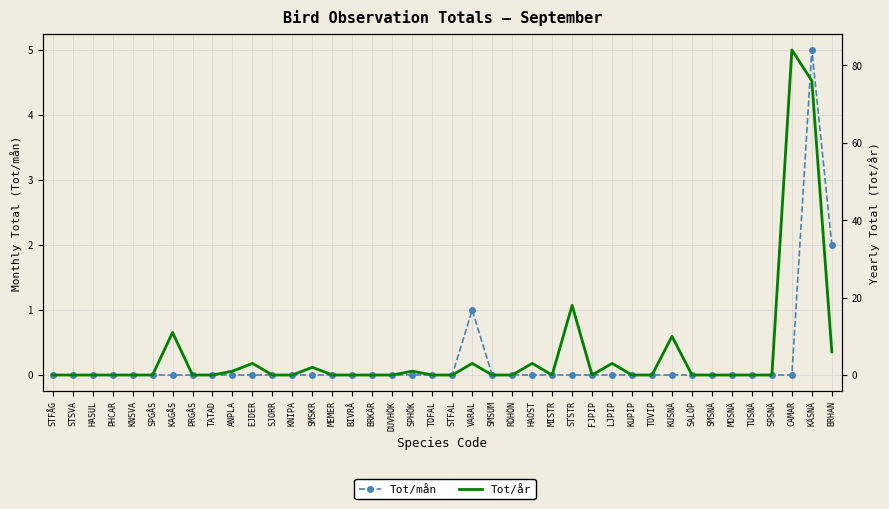

How many values in the Tot/år series exceed 0?

13